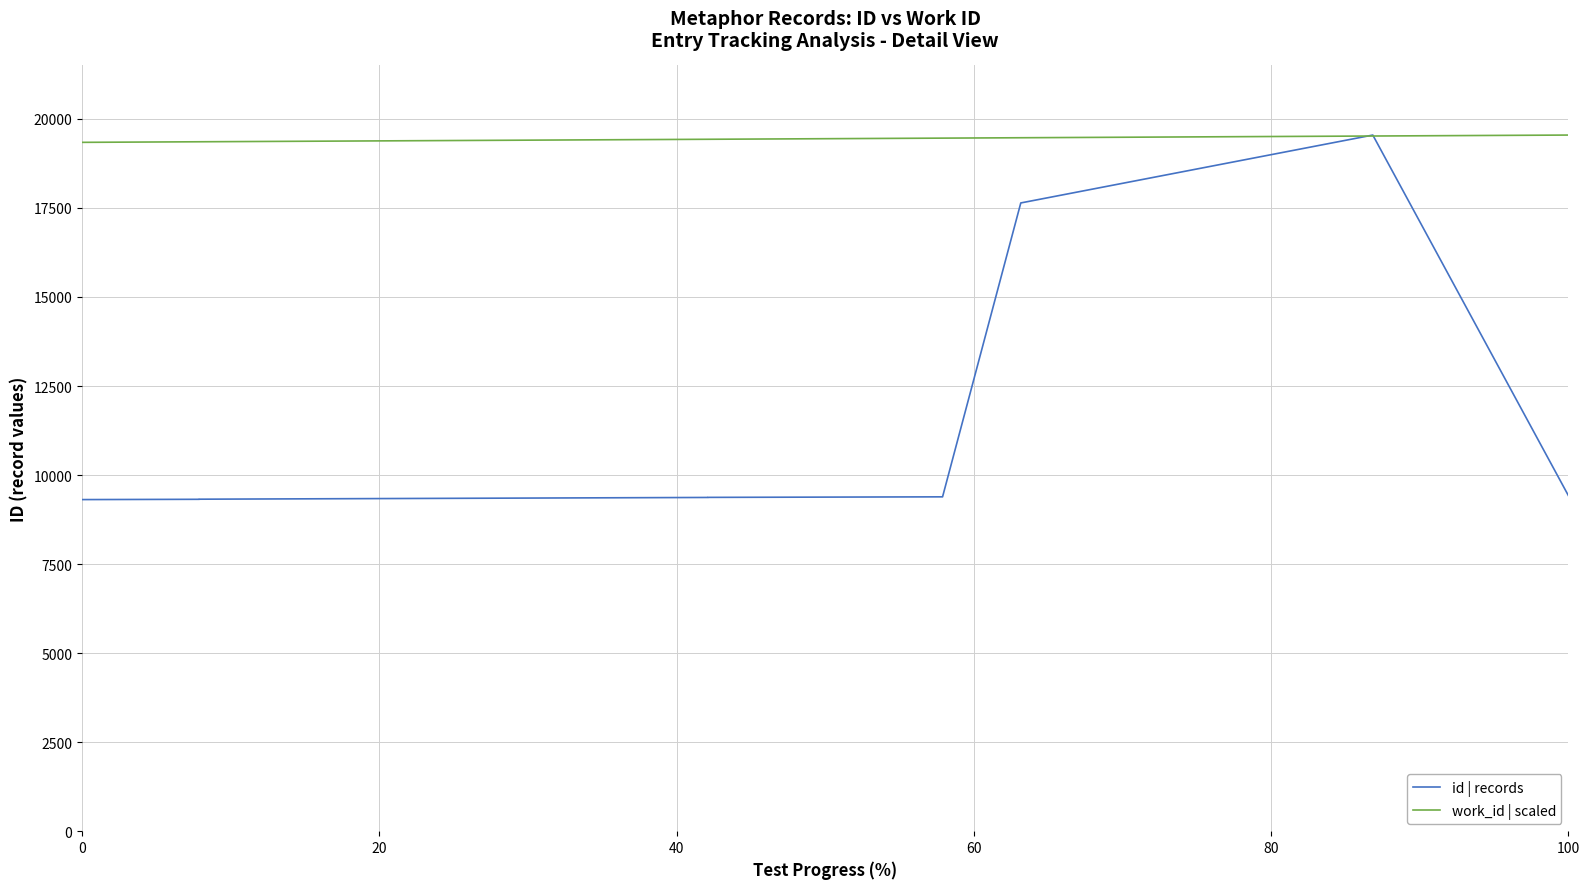

Reading left to right, what are all the values shown in this chart?

id | records: 9311.0	9319.0	9321.0	9322.0	9371.0	9373.0	9388.0	17640.0	19546.0	9424.0
work_id | scaled: 19341.4	19357.6	19357.6	19357.6	19427.6	19427.6	19459.9	19470.6	19519.1	19546.0